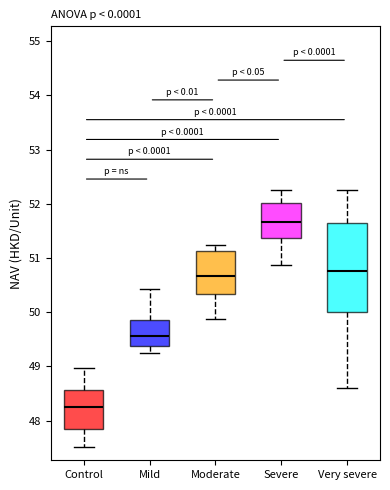

Reading left to right, read every box against the y-axis: the position of its median line, the range the box covers, and the ends of its whiskers. The values are not printed on the chart, so give them approximately, as read against the axis.

Control: median 48.3, box 47.9 to 48.6, whiskers 47.5 to 49.0
Mild: median 49.6, box 49.4 to 49.9, whiskers 49.2 to 50.4
Moderate: median 50.7, box 50.3 to 51.1, whiskers 49.9 to 51.2
Severe: median 51.7, box 51.4 to 52.0, whiskers 50.9 to 52.2
Very severe: median 50.8, box 50.0 to 51.6, whiskers 48.6 to 52.2